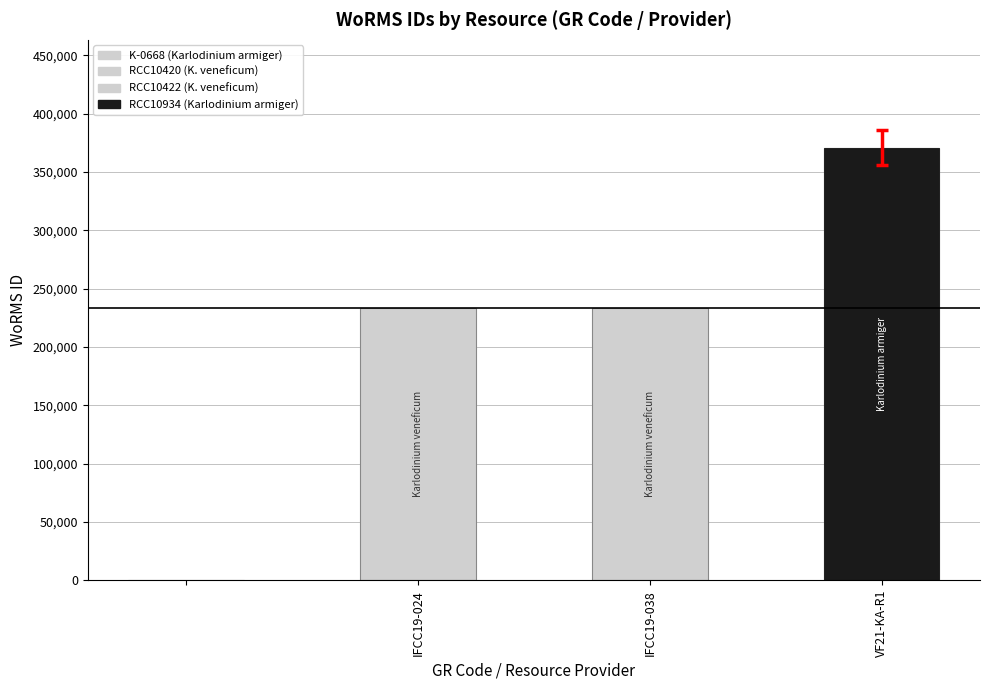

Which has a higher value, K-0668 (NORCCA) or RCC10934 (SBR)?

RCC10934 (SBR)